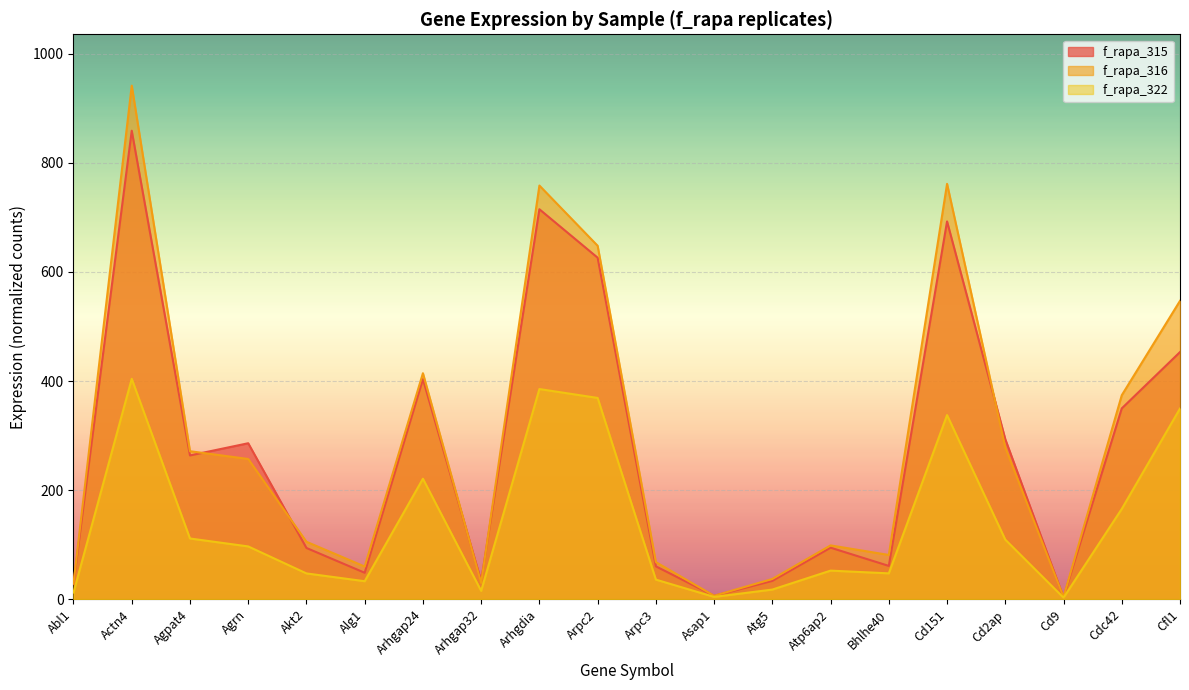

Where do f_rapa_316 and f_rapa_315 first cross each other?

Agpat4 and Agrn